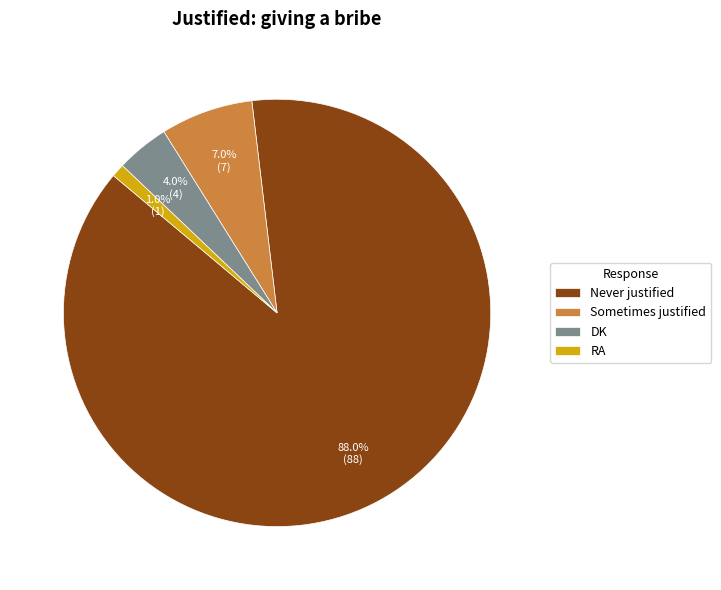

Count the number of slices in the pie.

4